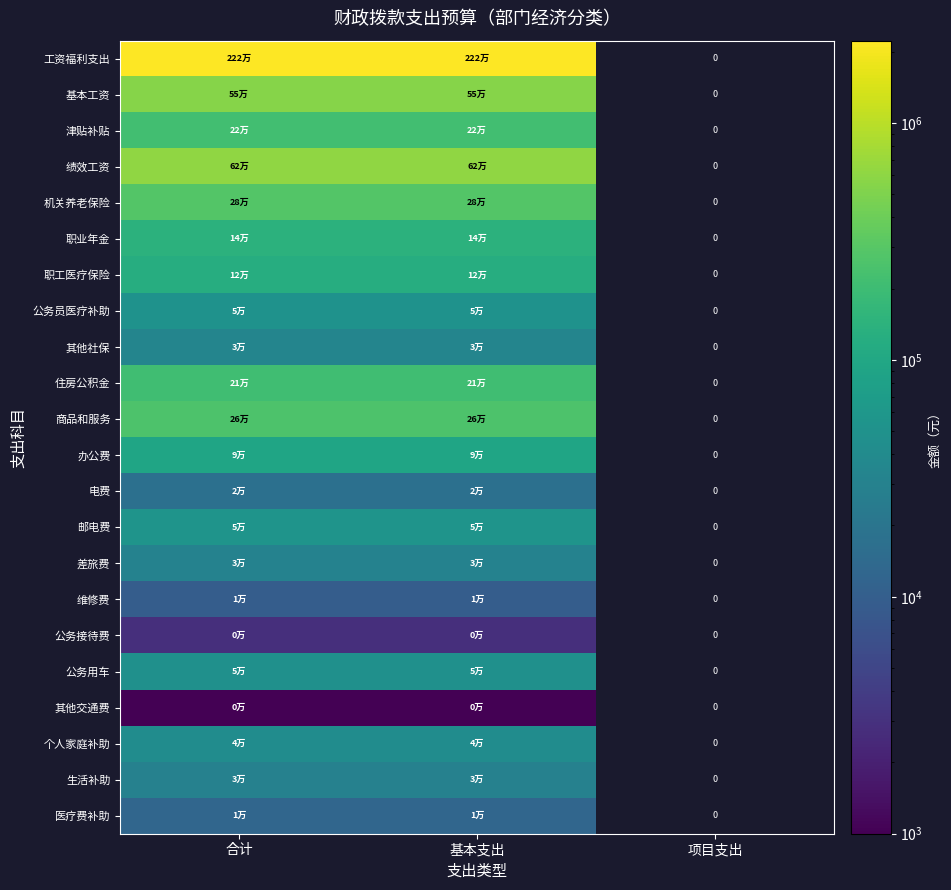

Where is 工资福利支出 nearest to the value 2223649?

合计